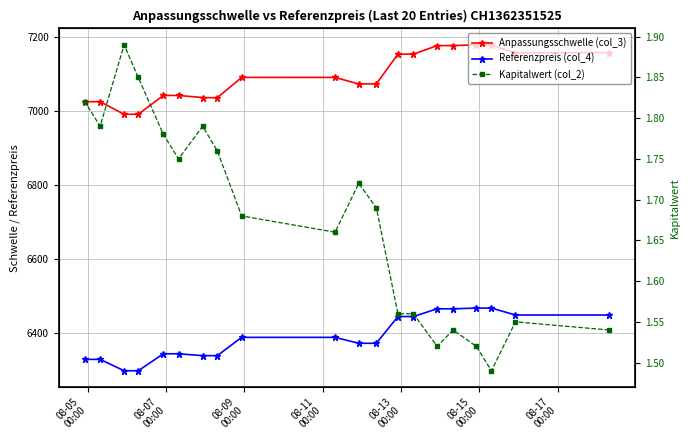

Which series has the largest range (max minus min)?

Anpassungsschwelle (col_3)